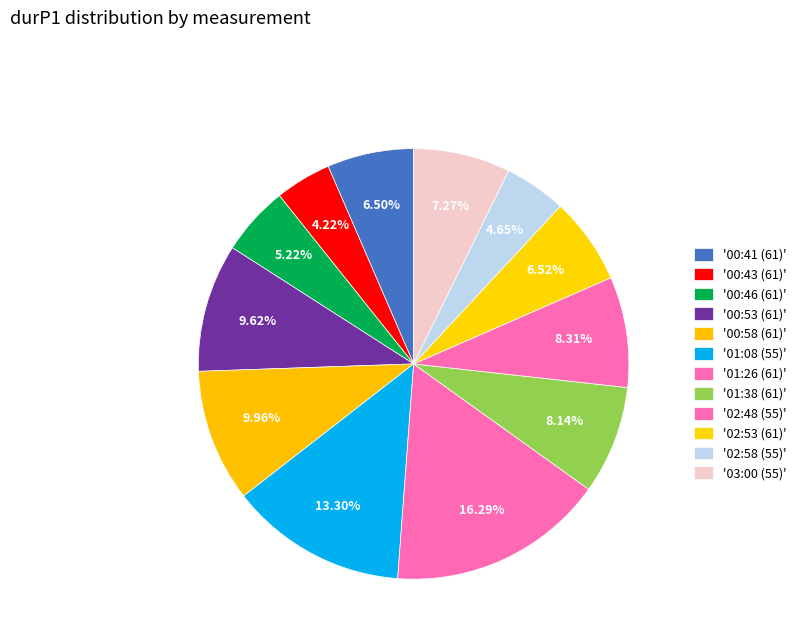

How many slices are in this pie chart?

12